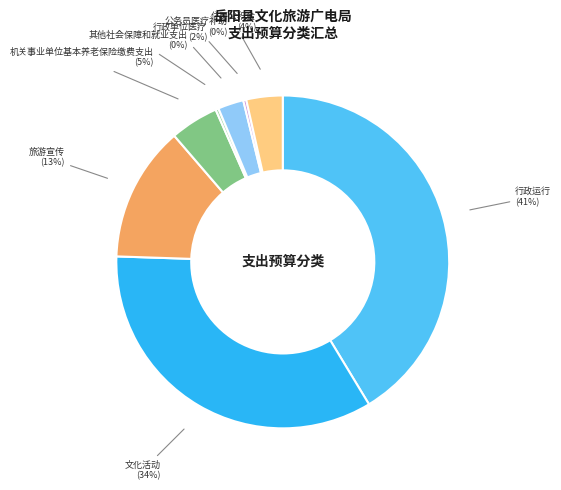

Combined, do 其他社会保障和就业支出 and 文化活动 account for over 50%?

No